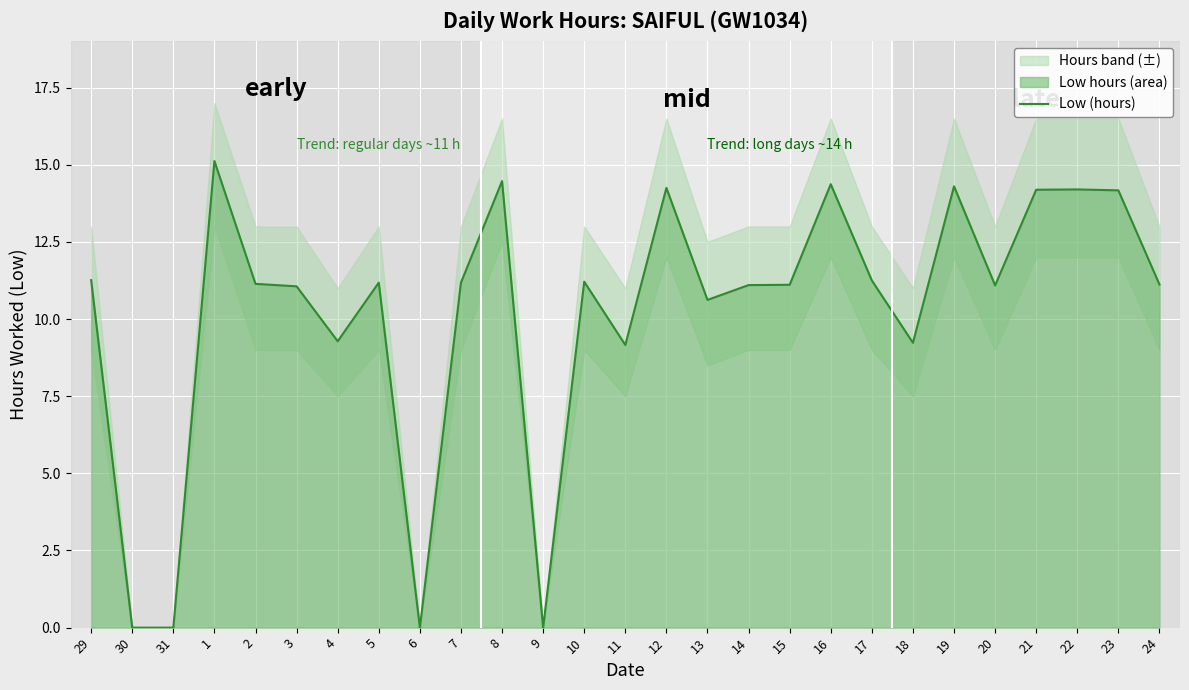

What is the change in value from 31 to 15?

+11.1